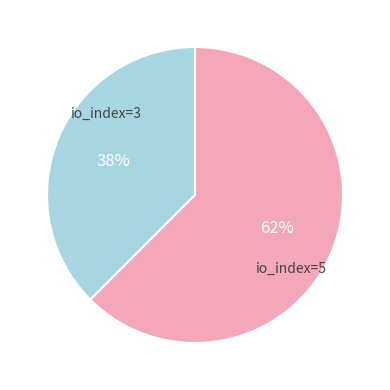

Count the number of slices in the pie.

2